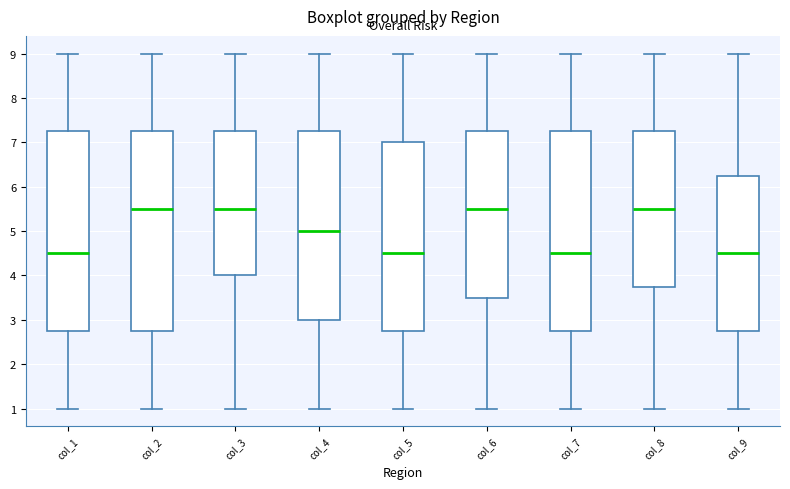

Reading left to right, read every box against the y-axis: the position of its median line, the range the box covers, and the ends of its whiskers. The values are not printed on the chart, so give them approximately, as read against the axis.

col_1: median 4.5, box 2.8 to 7.3, whiskers 1.0 to 9.0
col_2: median 5.5, box 2.8 to 7.3, whiskers 1.0 to 9.0
col_3: median 5.5, box 4.0 to 7.3, whiskers 1.0 to 9.0
col_4: median 5.0, box 3.0 to 7.3, whiskers 1.0 to 9.0
col_5: median 4.5, box 2.8 to 7.0, whiskers 1.0 to 9.0
col_6: median 5.5, box 3.5 to 7.3, whiskers 1.0 to 9.0
col_7: median 4.5, box 2.8 to 7.3, whiskers 1.0 to 9.0
col_8: median 5.5, box 3.8 to 7.3, whiskers 1.0 to 9.0
col_9: median 4.5, box 2.8 to 6.3, whiskers 1.0 to 9.0